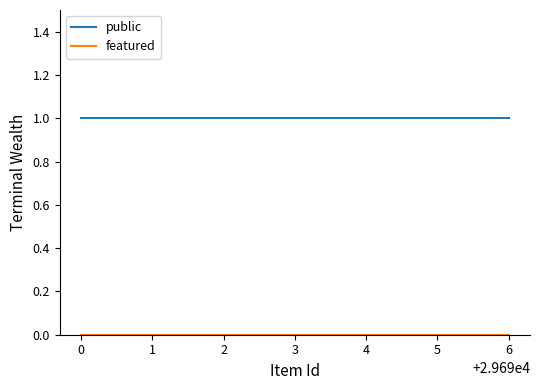

Which series has the largest total across all categories?

public